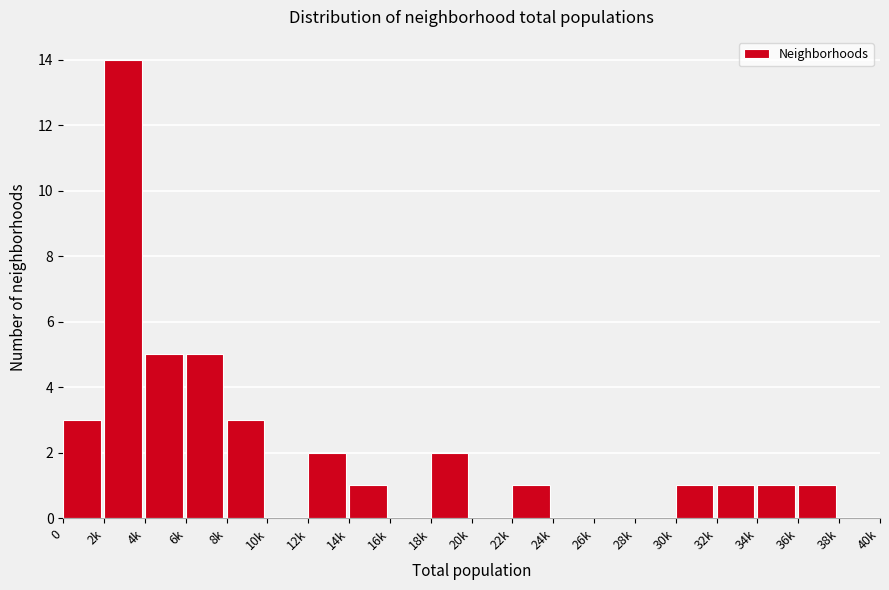

Reading right to left, extract all data points from this chart.

38k=0	36k=1	34k=1	32k=1	30k=1	28k=0	26k=0	24k=0	22k=1	20k=0	18k=2	16k=0	14k=1	12k=2	10k=0	8k=3	6k=5	4k=5	2k=14	0=3